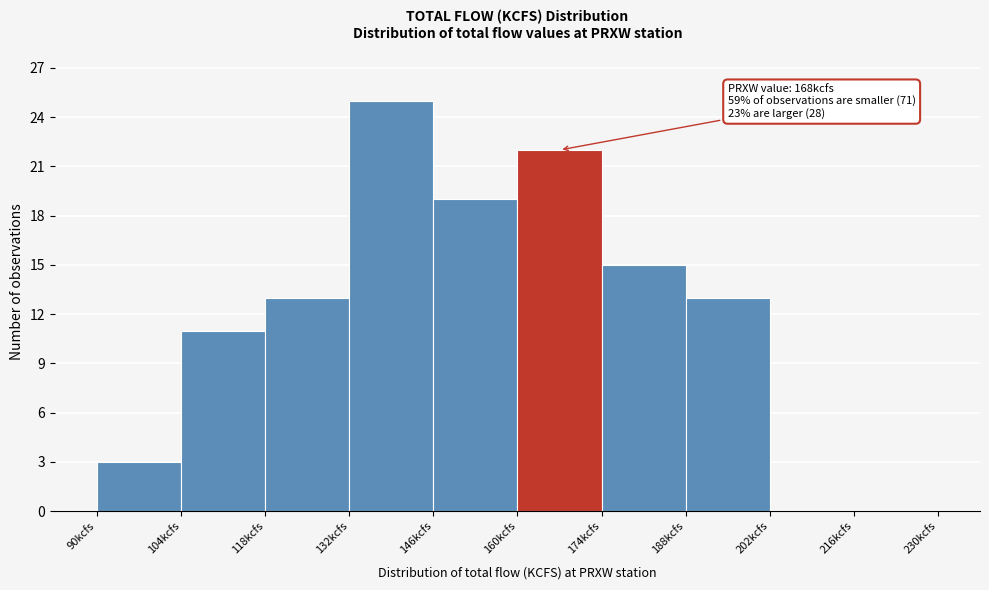

Which range on the x-axis has the tallest bar?

132 to 146